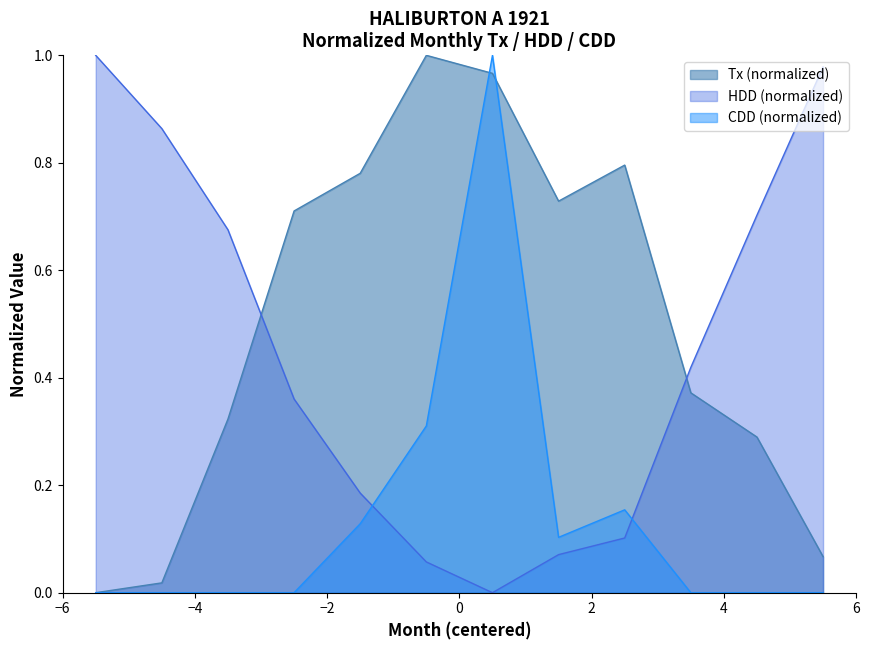

After their last crossing, which series has the higher values: HDD (normalized) or CDD (normalized)?

HDD (normalized)